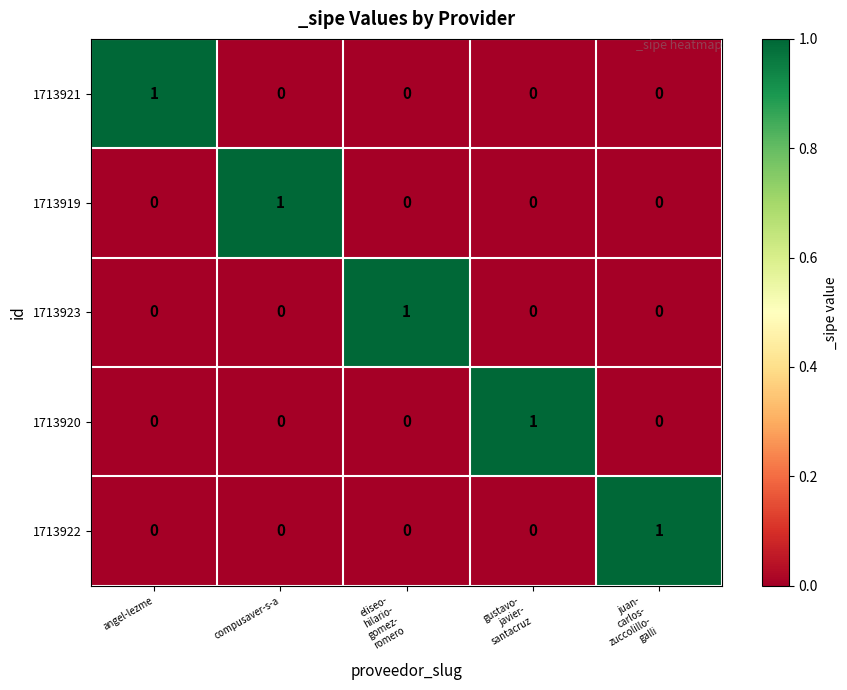

How many 1713922 values are between 0 and 1?

5